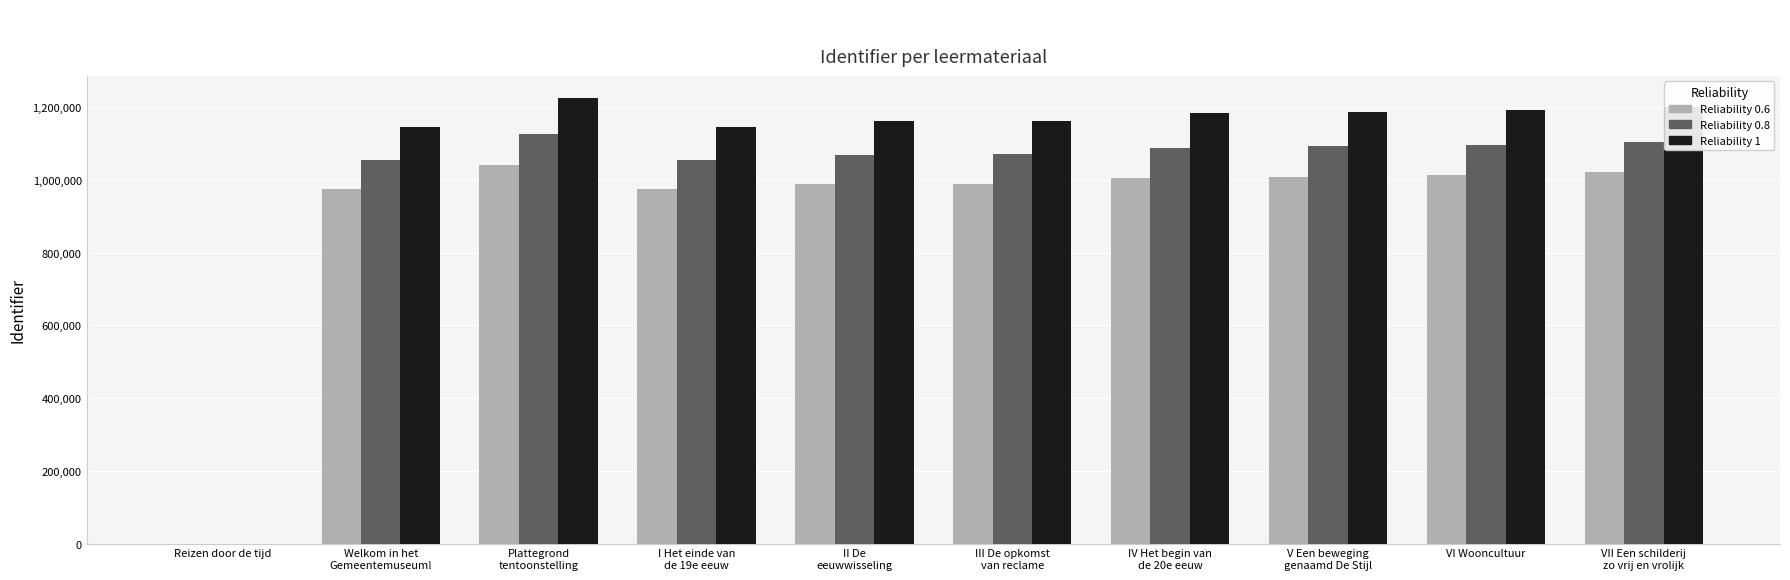

What is the maximum value shown in the chart?

1224596.0